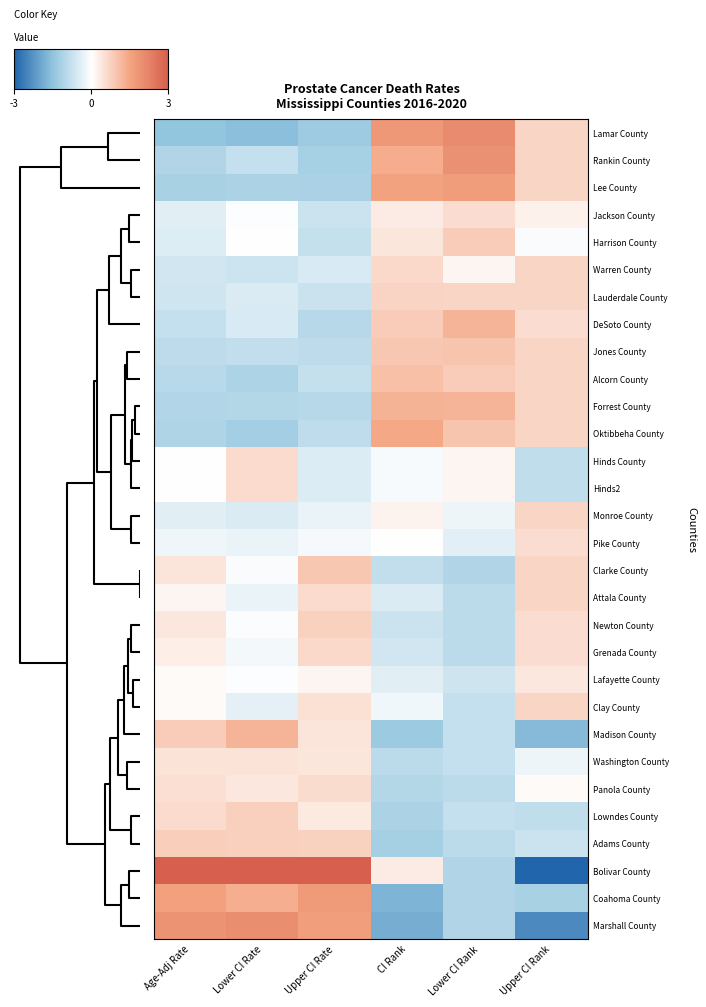

At how many categories does at least one series exceed 0?

6